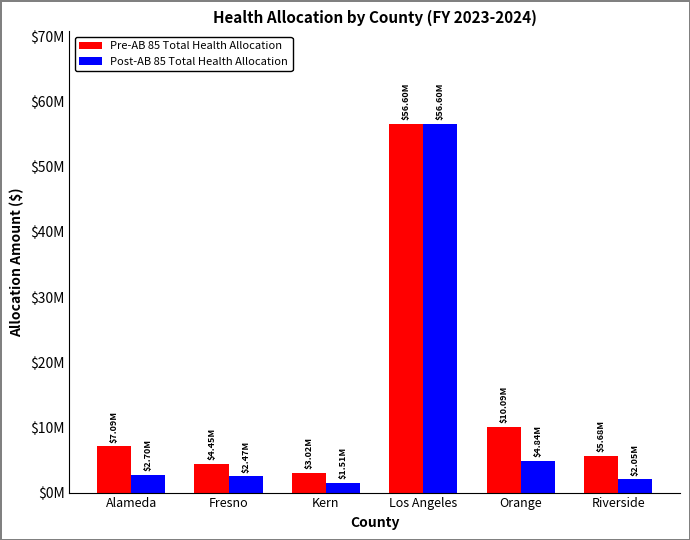

List the labels in order of Pre-AB 85 Total Health Allocation value, smallest first.

Kern, Fresno, Riverside, Alameda, Orange, Los Angeles